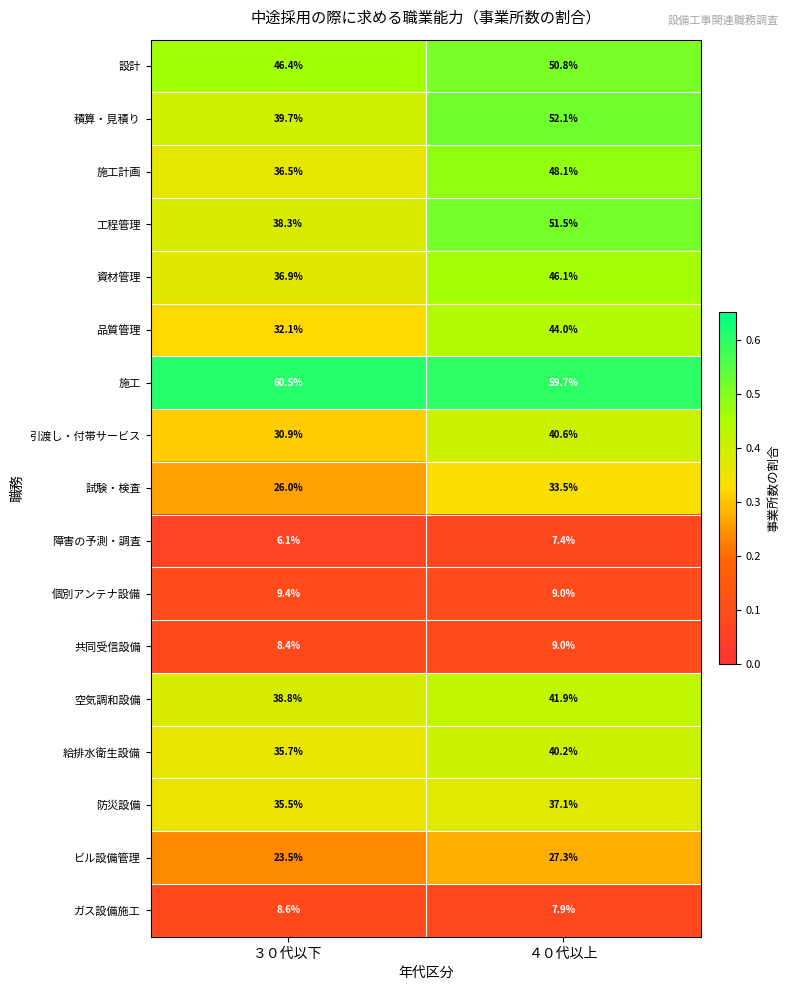

What is the spread (max minus min) of values at ３０代以下?

54.4